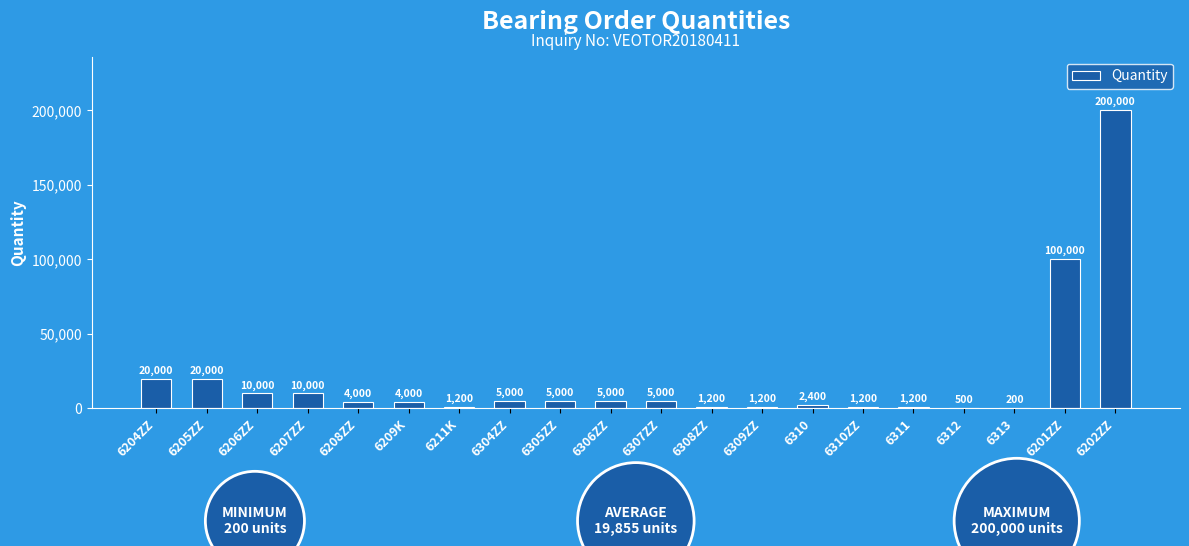

How many series are shown in this chart?

1